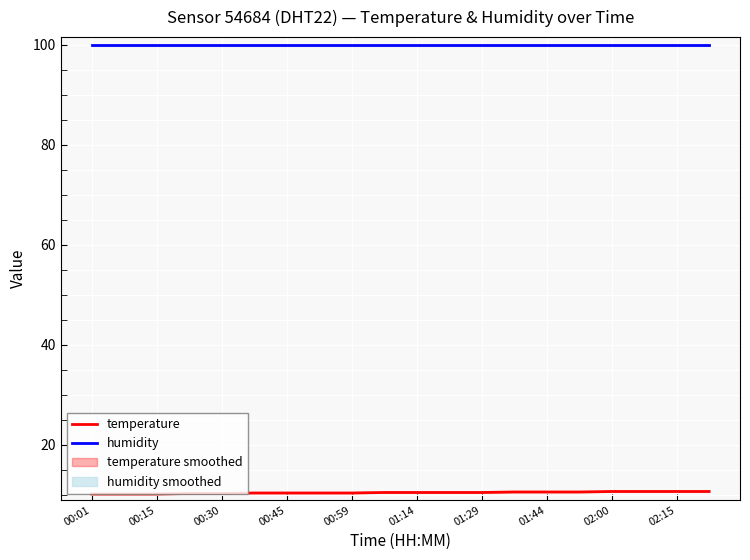

What is the highest value of the humidity series?

99.9